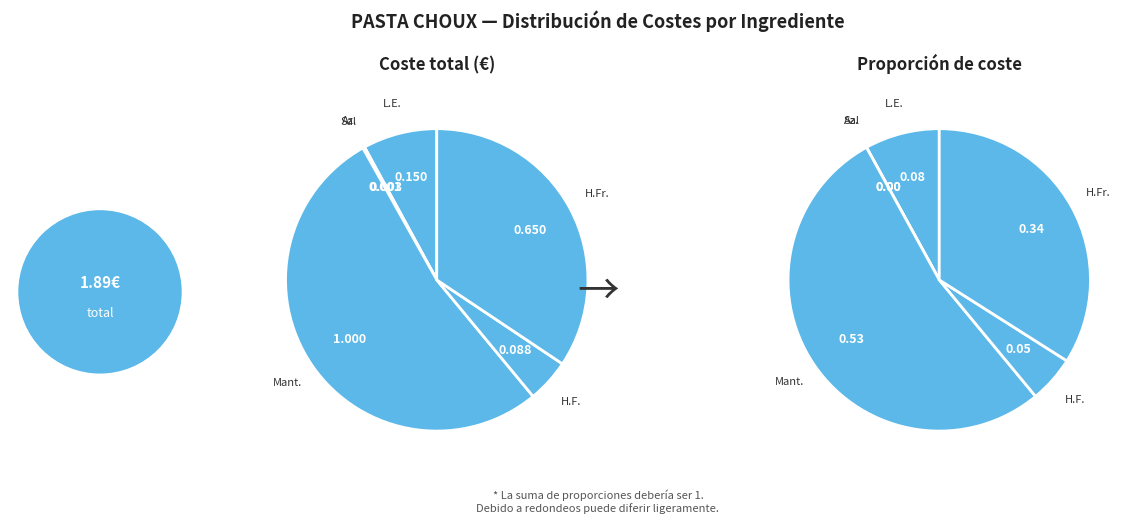

How many slices are in this pie chart?

6